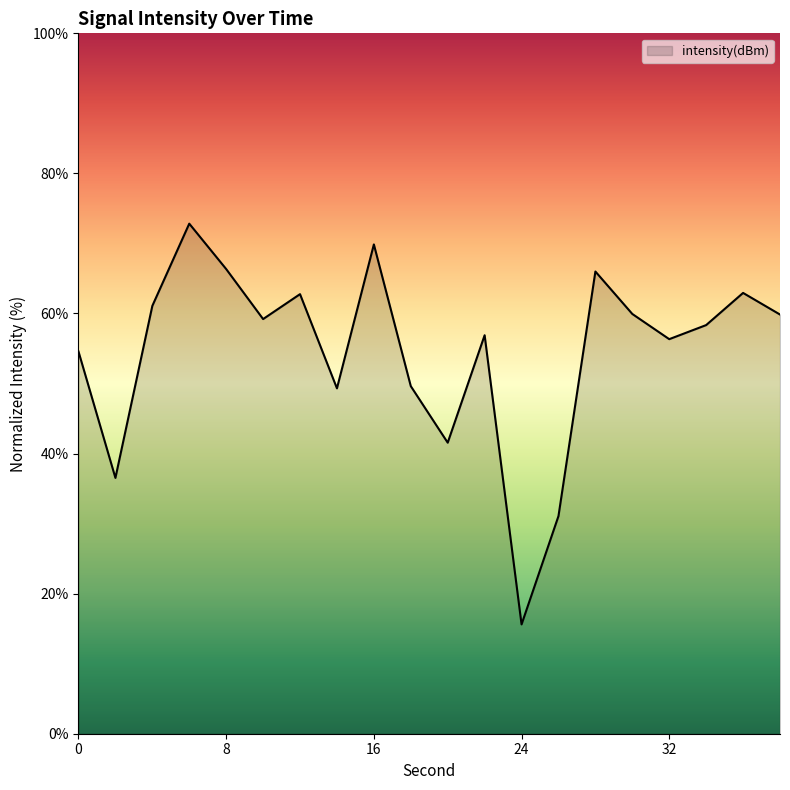

What is the smallest value displayed?

15.6